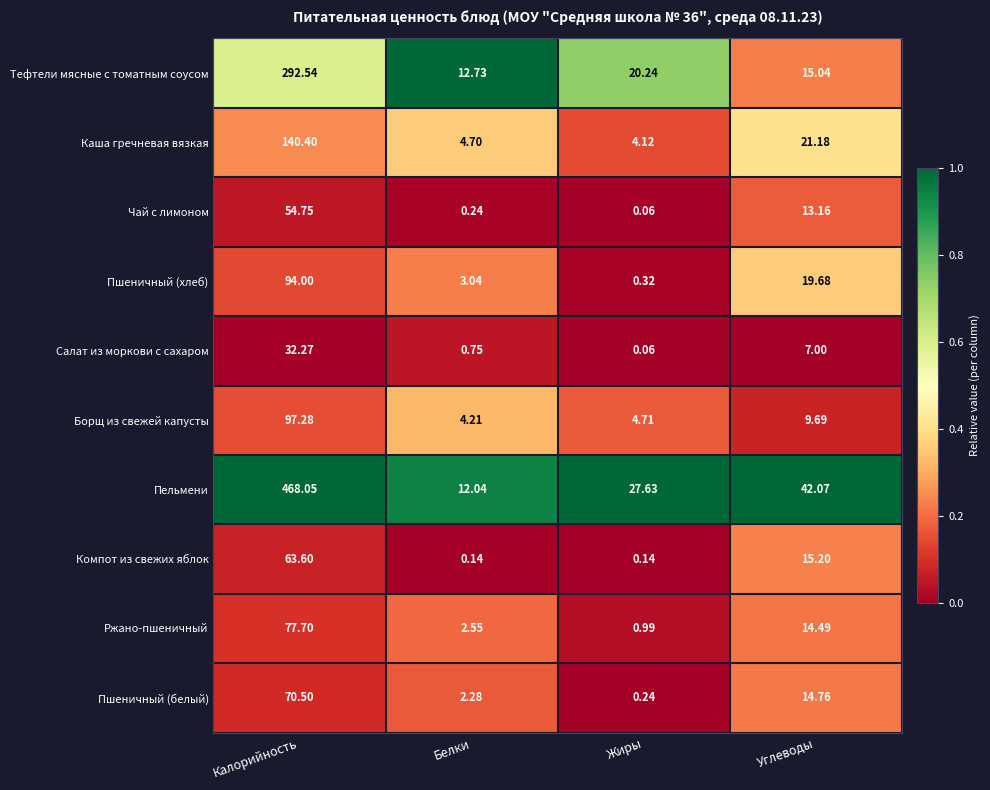

List the series in order of their peak value, lowest first.

Салат из моркови с сахаром, Чай с лимоном, Компот из свежих яблок, Пшеничный (белый), Ржано-пшеничный, Пшеничный (хлеб), Борщ из свежей капусты, Каша гречневая вязкая, Тефтели мясные с томатным соусом, Пельмени